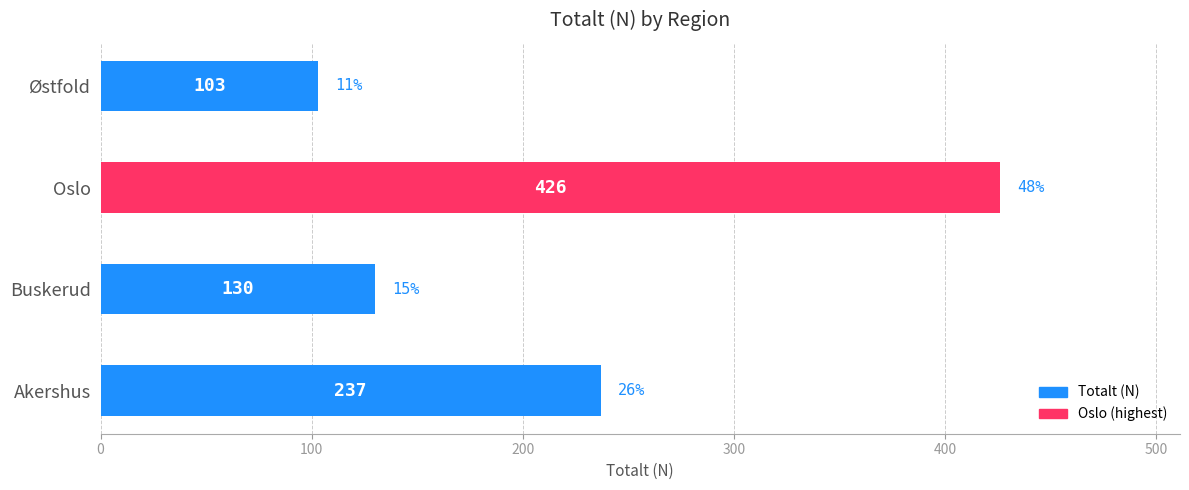

Approximately how many times larger is the value at Buskerud compared to Oslo?

0.3